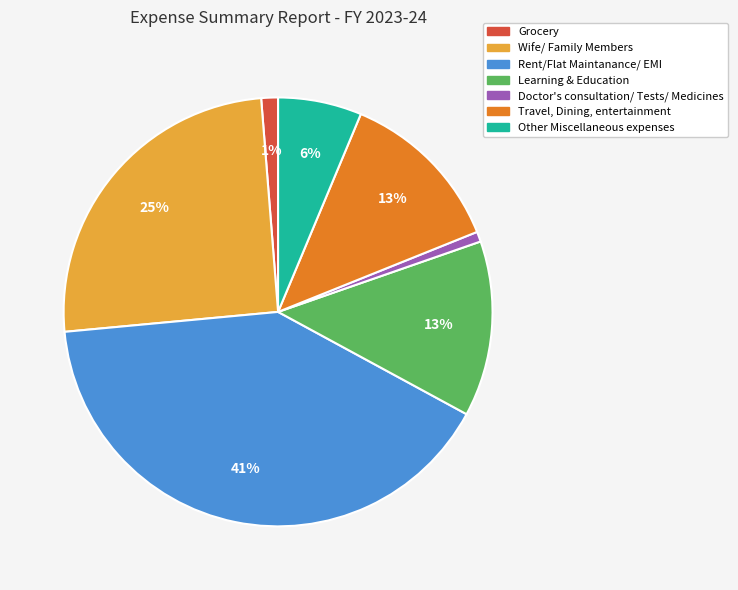

Does Doctor's consultation/ Tests/ Medicines account for over 50% of the chart?

No